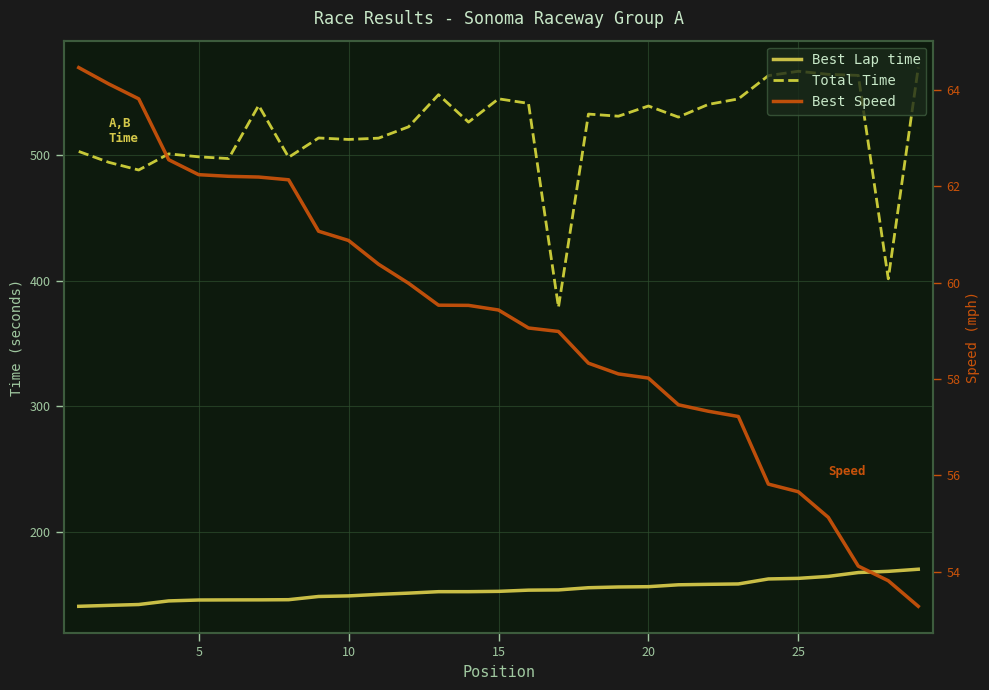

How many data points in Total Time are less than 530?

14